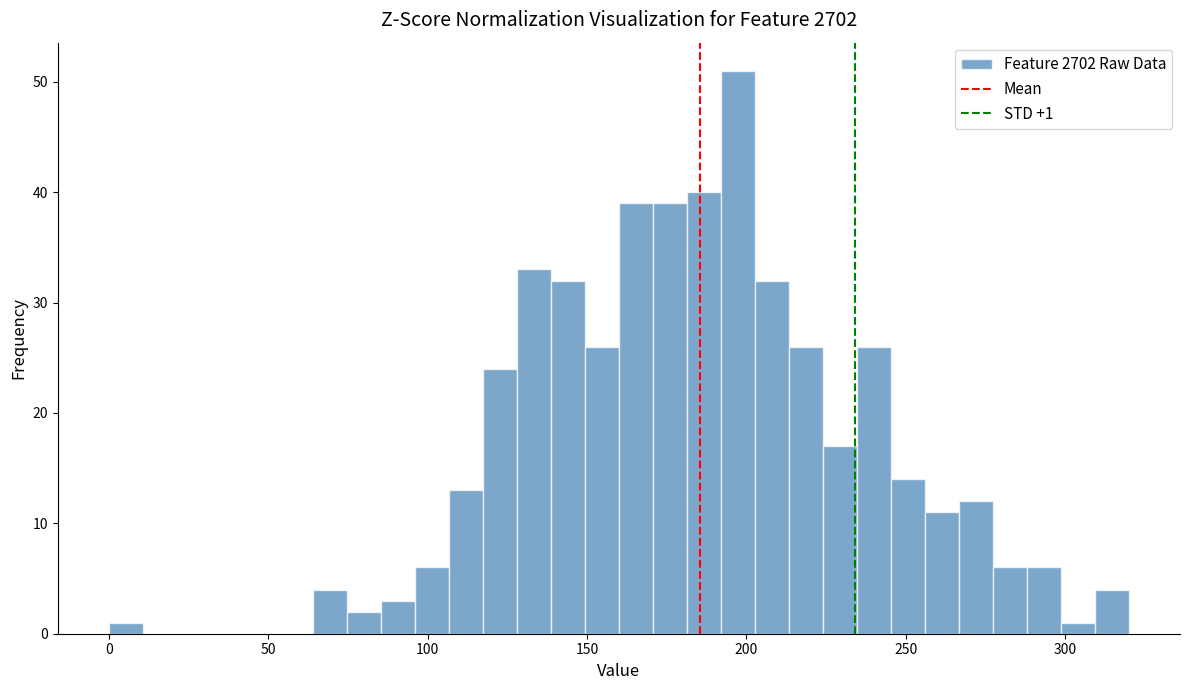

Read against the x-axis, roughly where is the centre of the tallest bar?

195